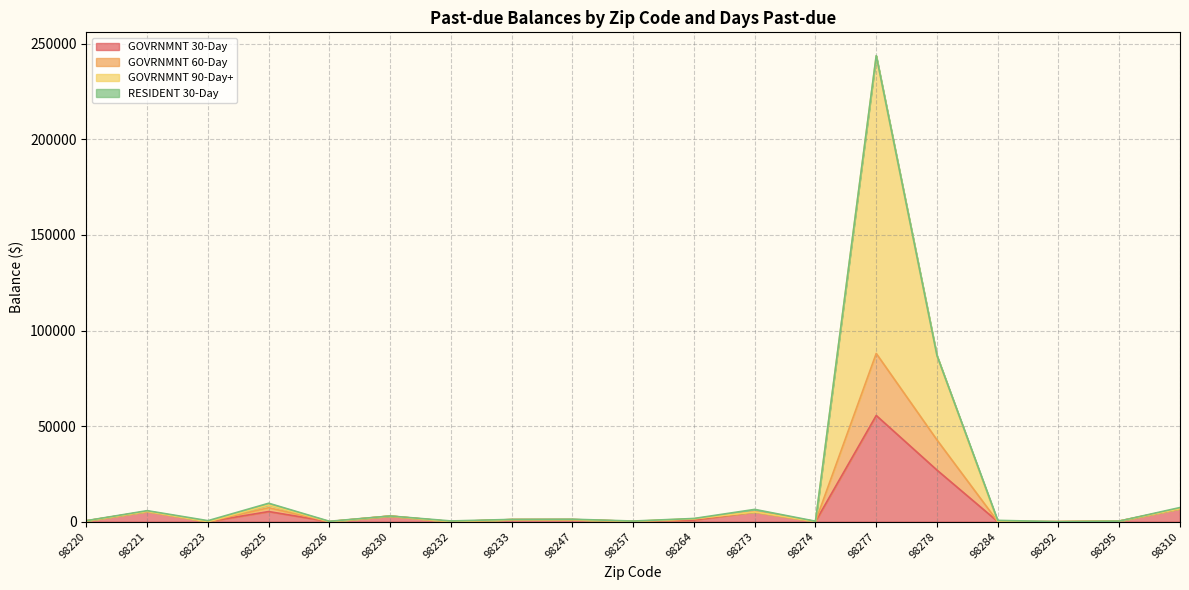

How many values in GOVRNMNT 30-Day are above zero?

17